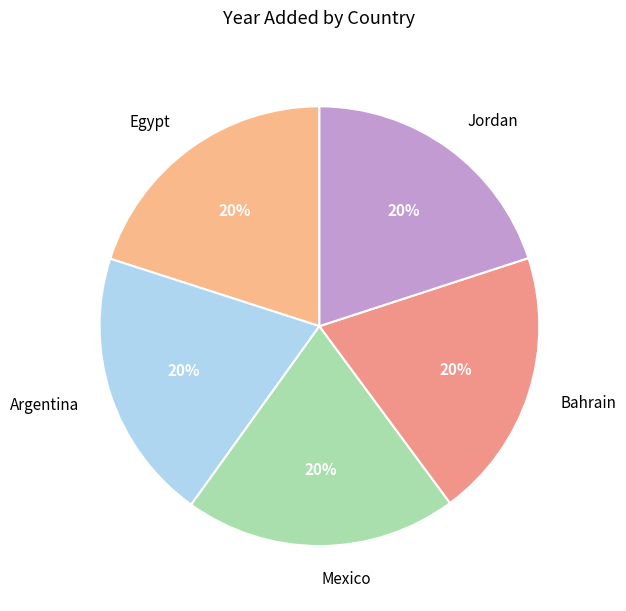

Does any single category account for the majority?

No